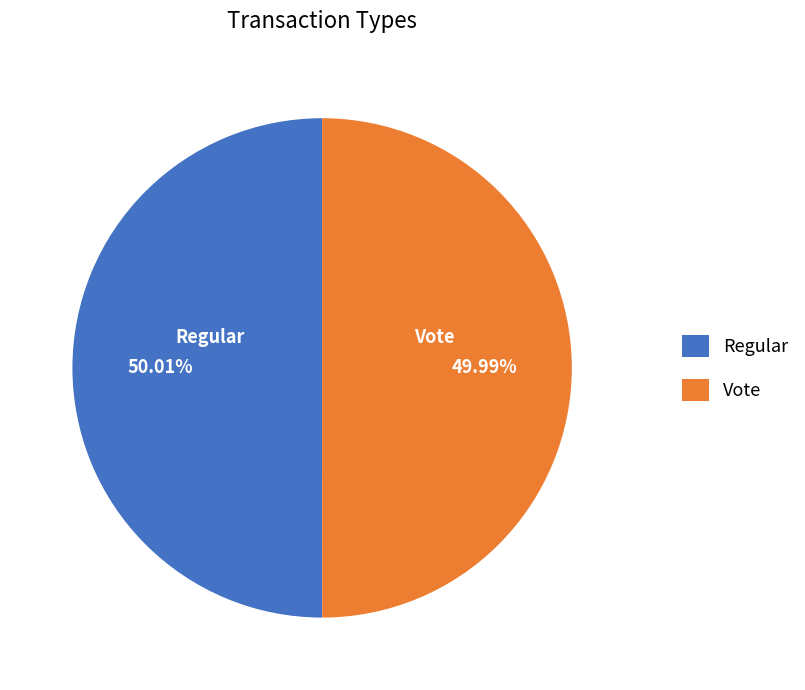

Does any single category account for the majority?

Yes